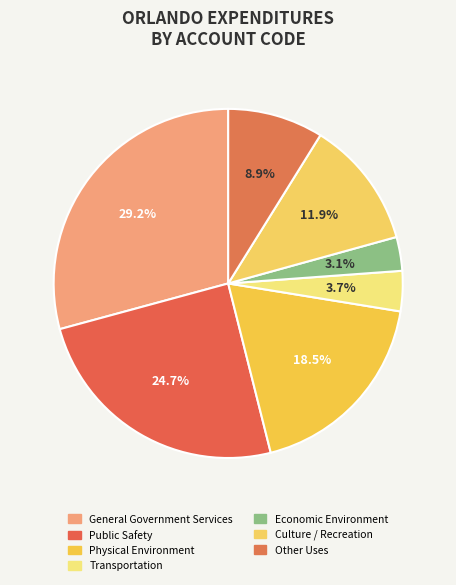

Rank the categories by value from lowest to highest.

Economic Environment, Transportation, Other Uses, Culture / Recreation, Physical Environment, Public Safety, General Government Services